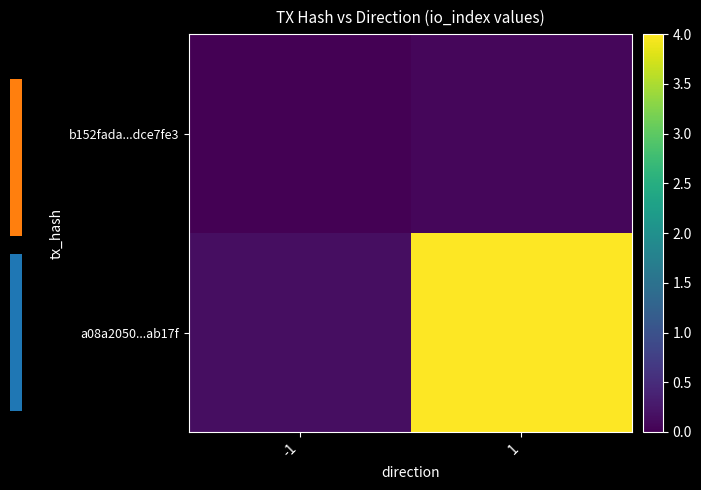

What is the highest value of the b152fada...dce7fe3 series?

0.1